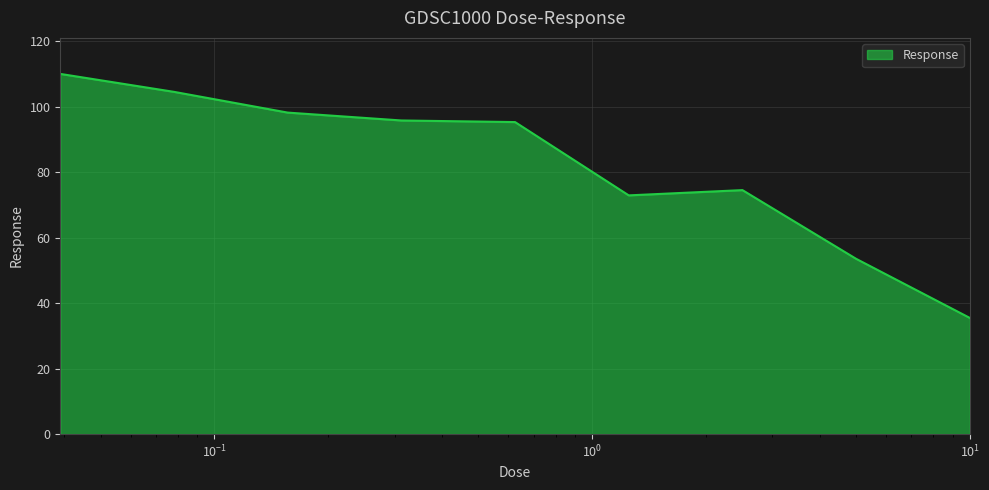

What is the smallest value displayed?

35.5